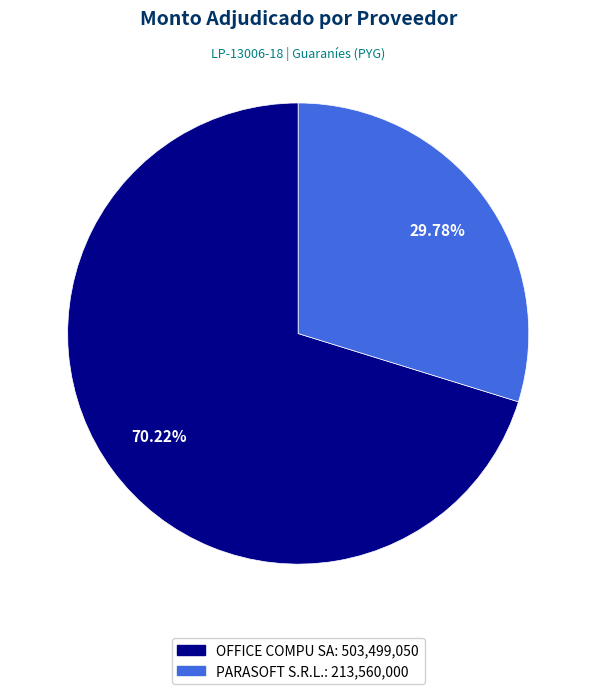

Combined, do PARASOFT S.R.L. and OFFICE COMPU SA account for over 50%?

Yes